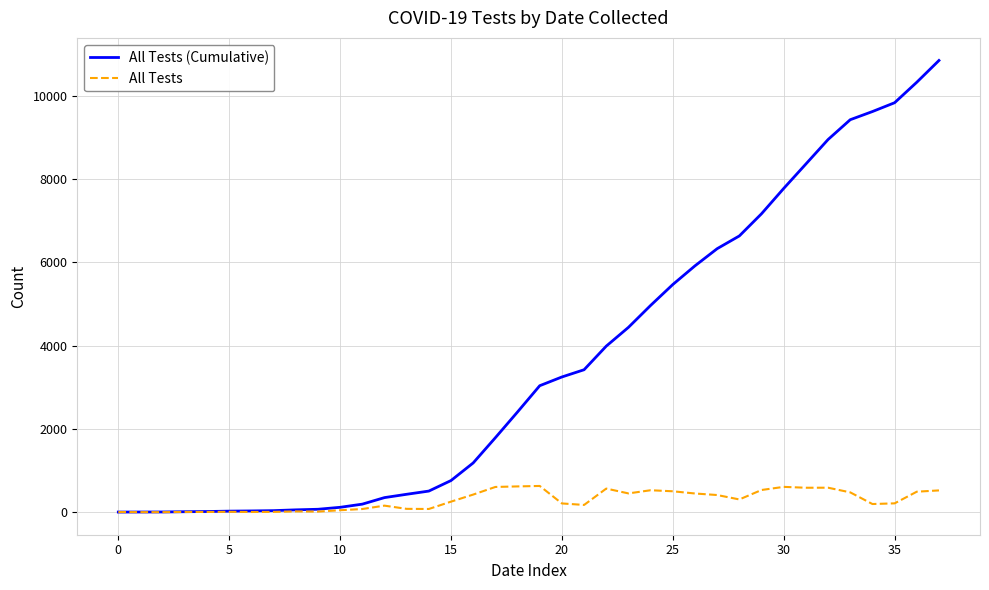

Which series has the largest total across all categories?

All Tests (Cumulative)